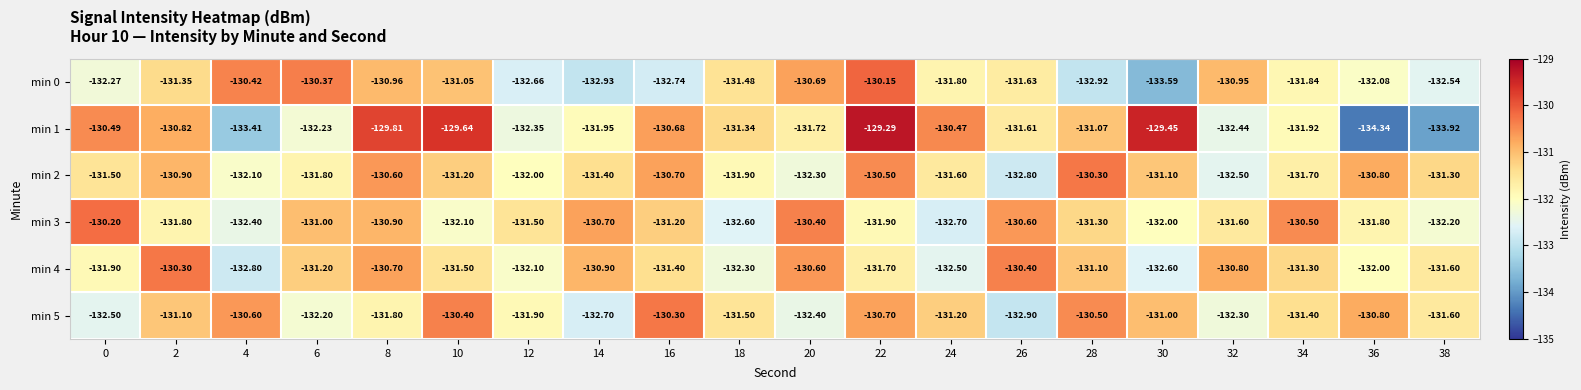

How many series are shown in this chart?

6